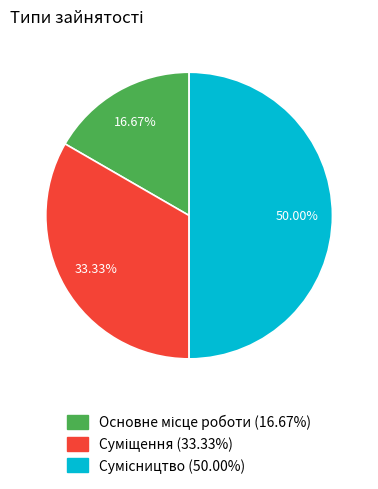

Which category has the biggest portion of the pie?

Сумісництво